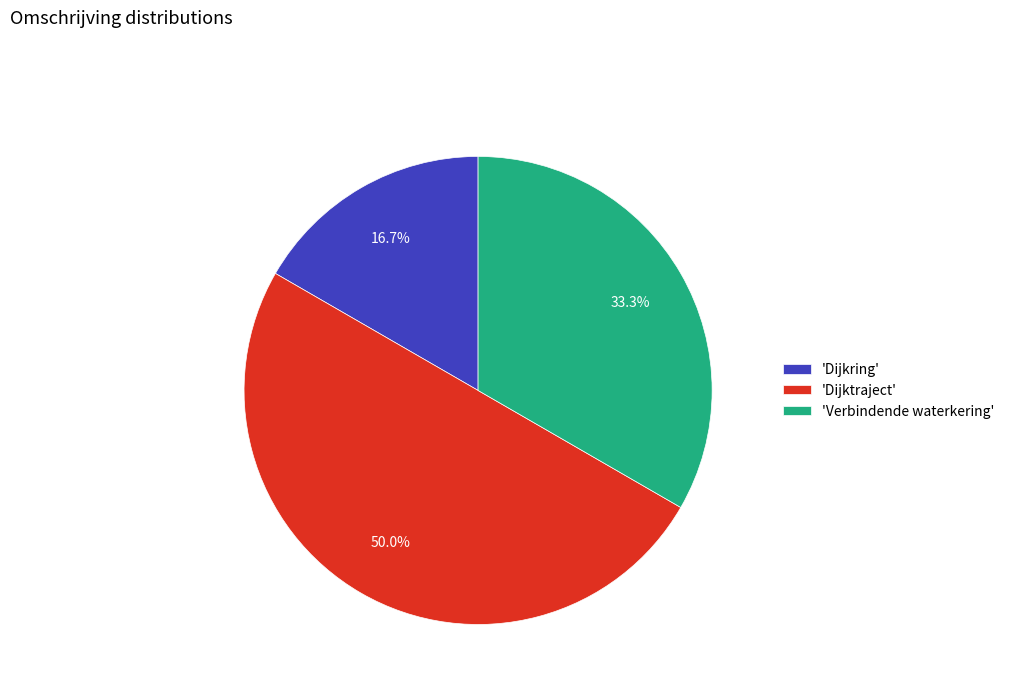

What is the ratio of the value at 'Dijktraject' to the value at 'Dijkring'?

3.0